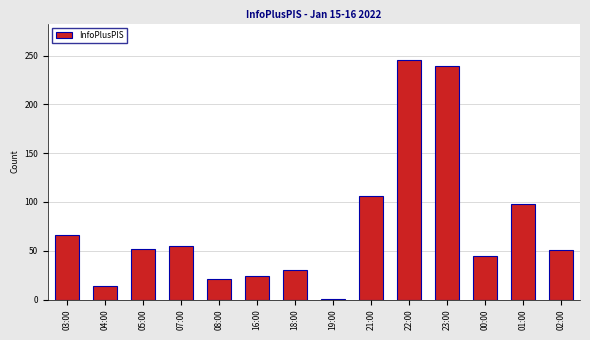

What position from the right is 21:00?

6